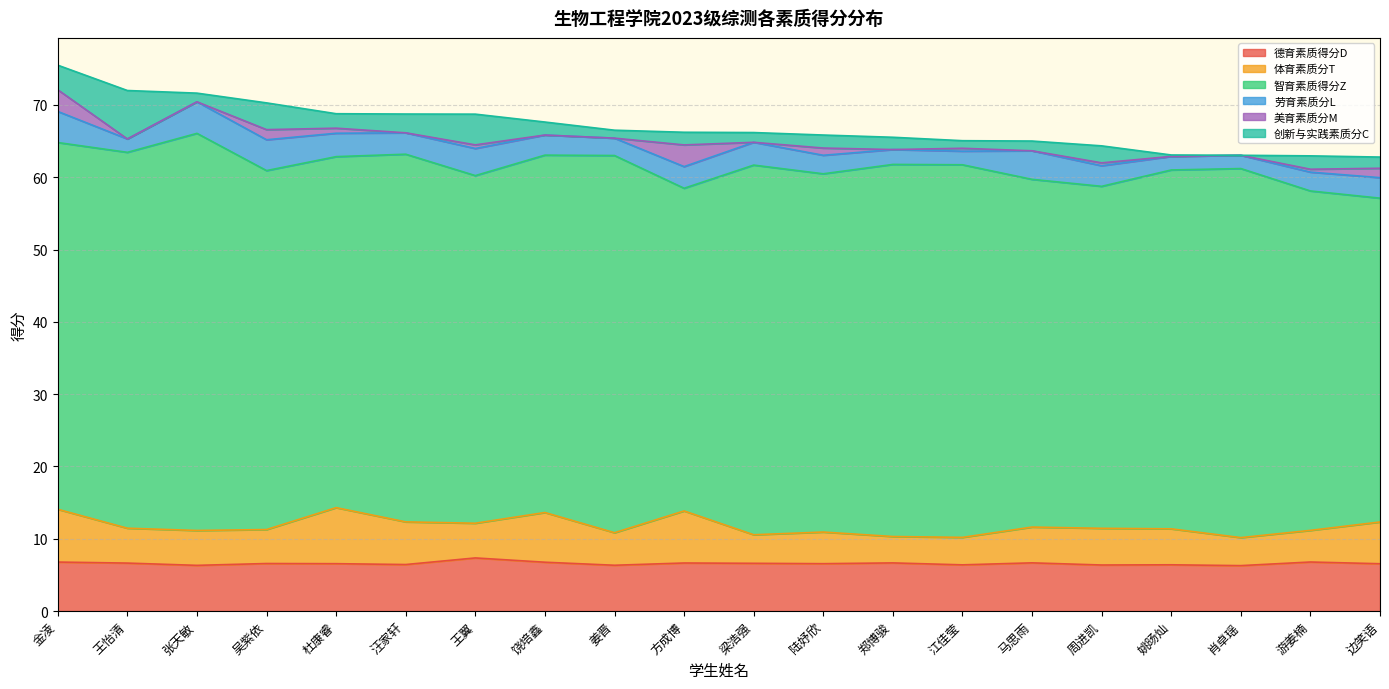

What is the value of the 创新与实践素质分C point at the 5th from the left?

2.0